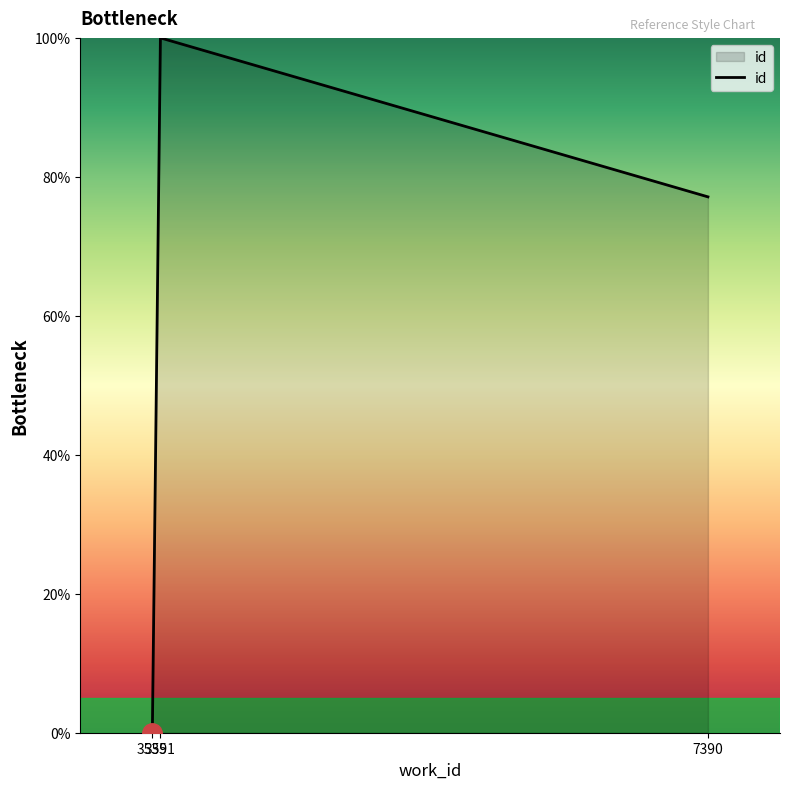

List the labels in order of value, largest first.

3591, 7390, 3535